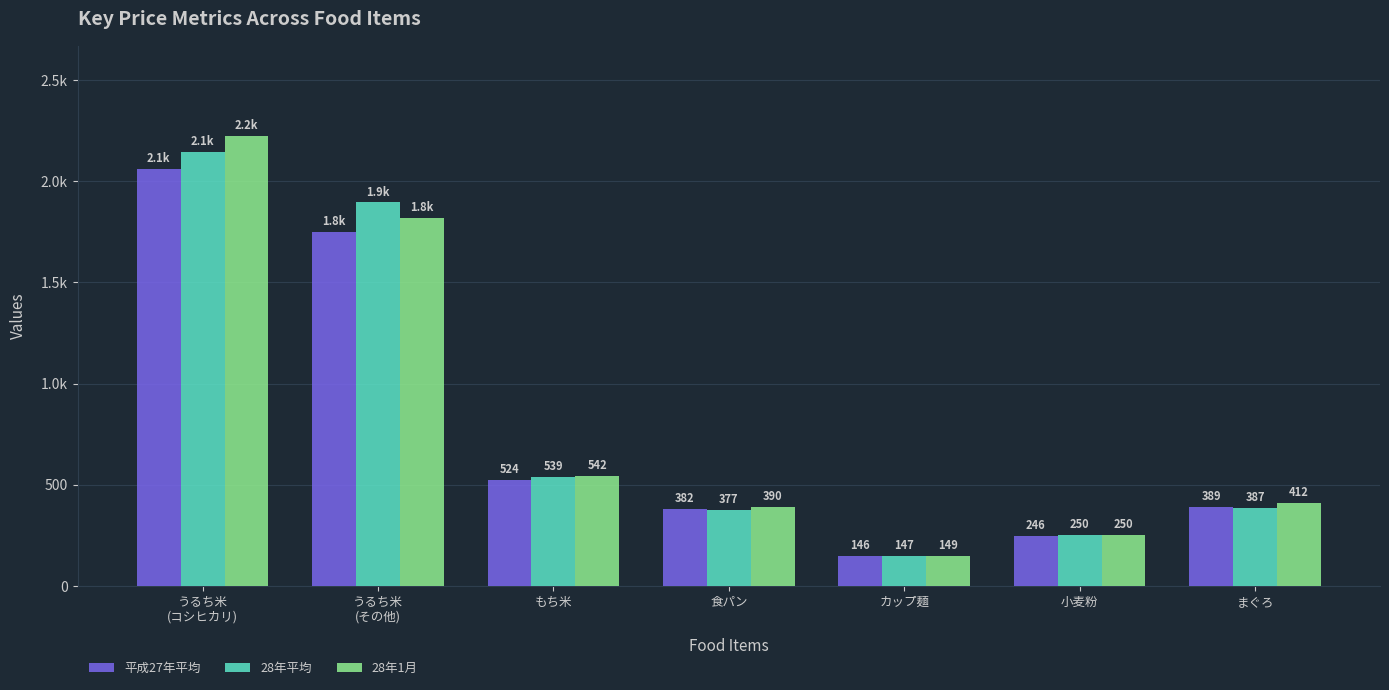

What is the label of the 3rd bar from the right?

カップ麺